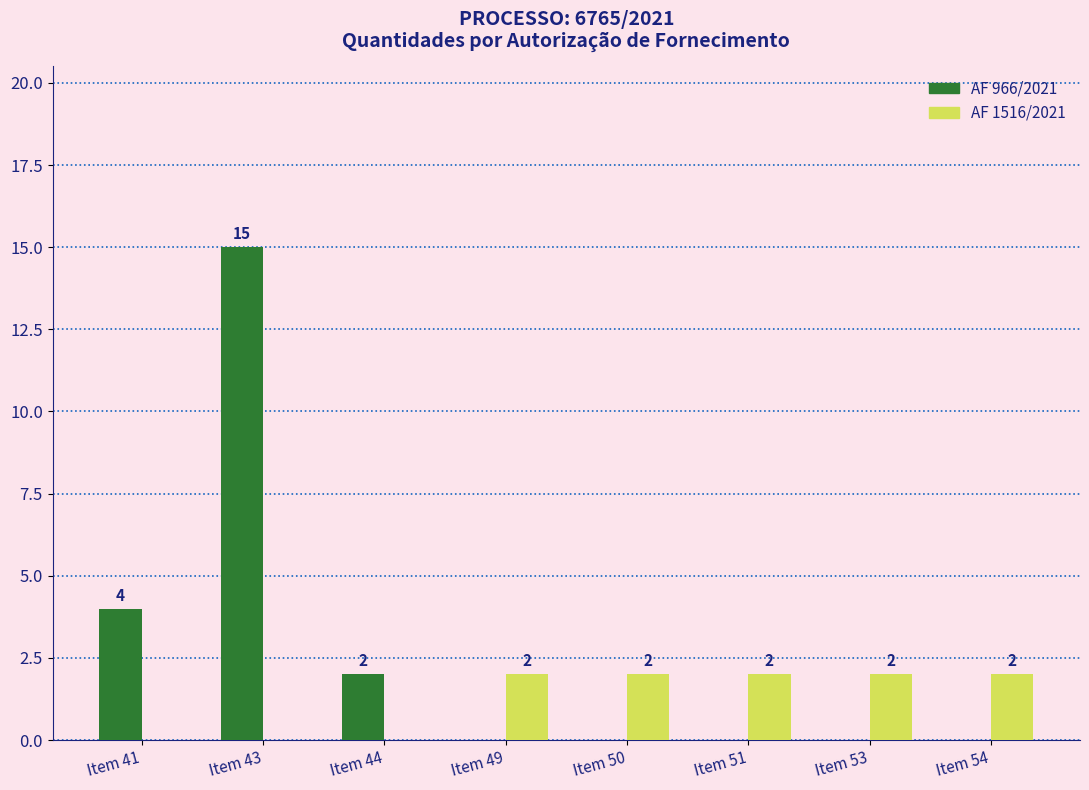

What value does the AF 966/2021 series have at Item 43, to the nearest 10?

20